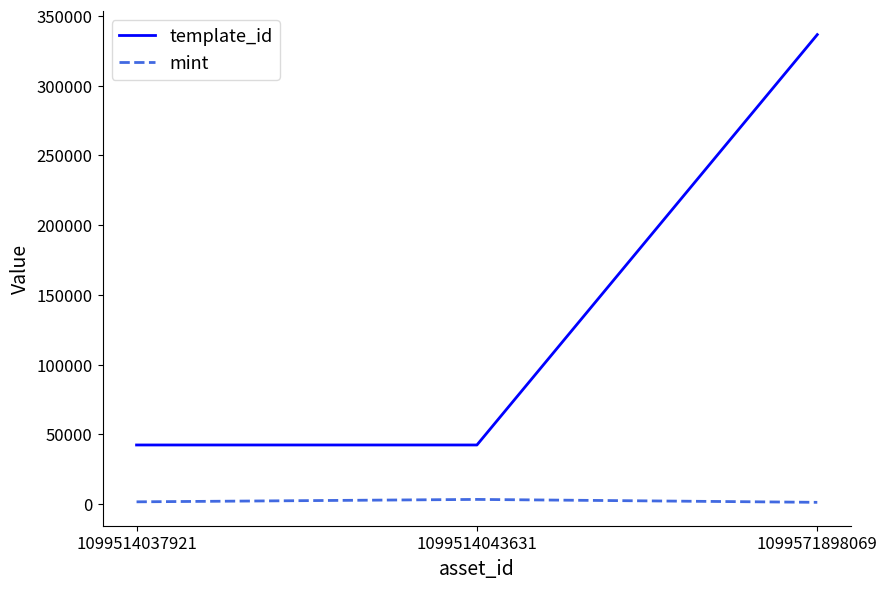

How many lines are shown in the chart?

2